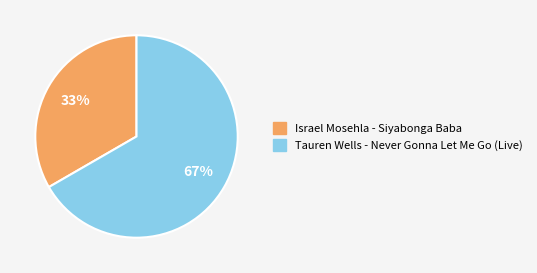

Combined, do Tauren Wells - Never Gonna Let Me Go (Live) and Israel Mosehla - Siyabonga Baba account for over 50%?

Yes